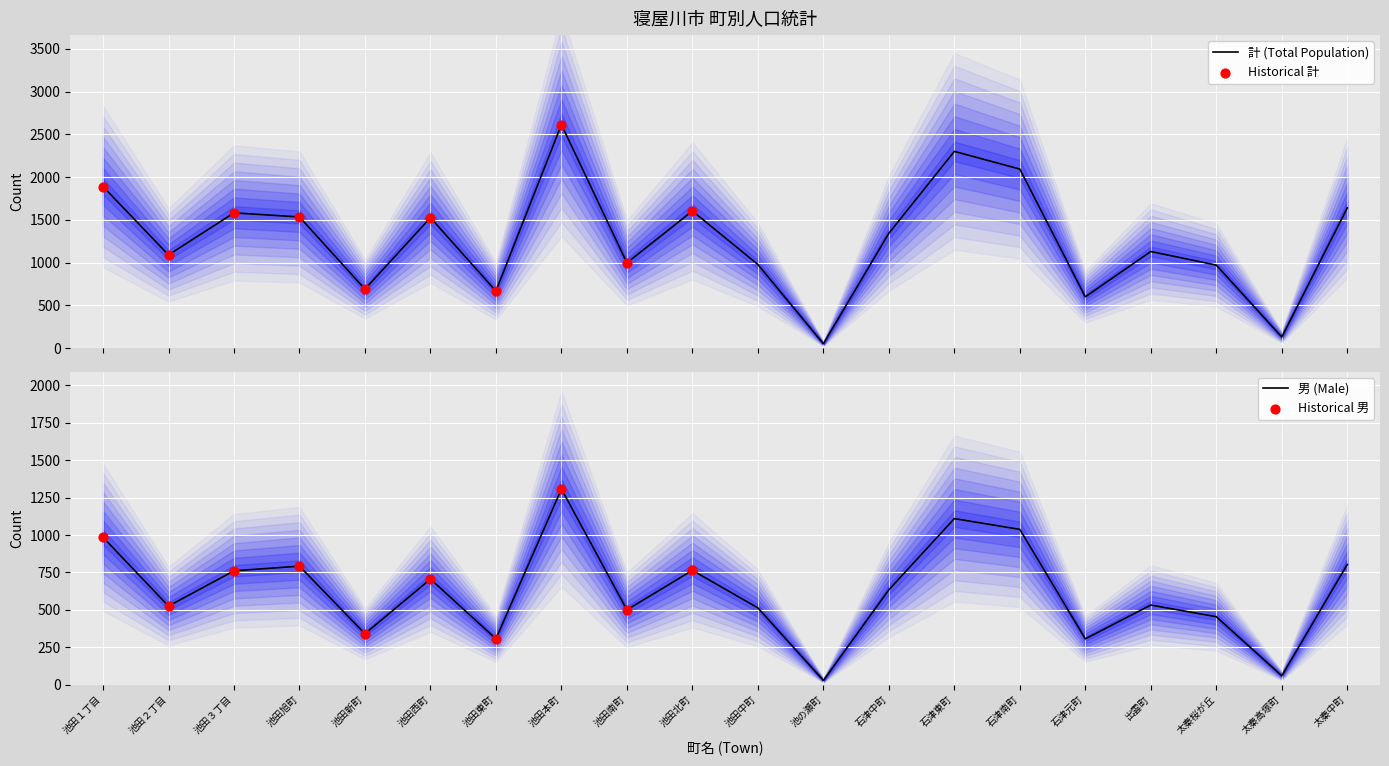

At how many categories does at least one series exceed 2180?

2